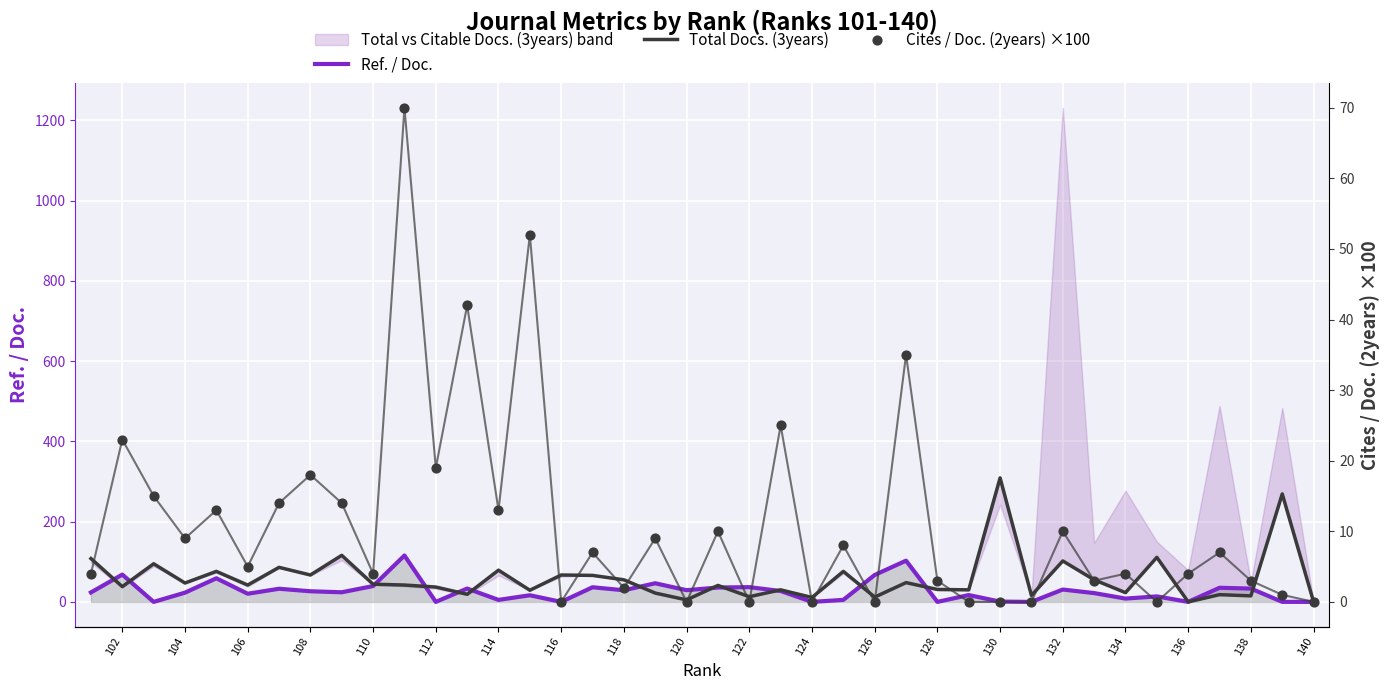

Which series has the widest spread of Y values?

Total Docs. (3years)